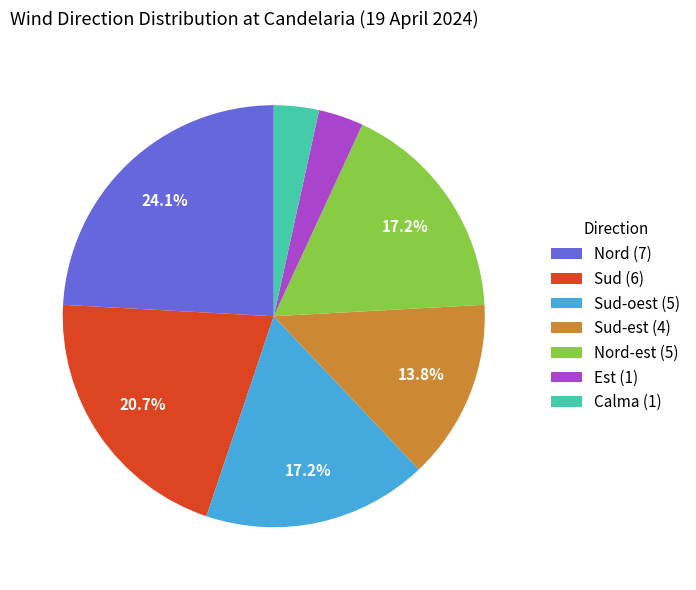

How many slices are in this pie chart?

7